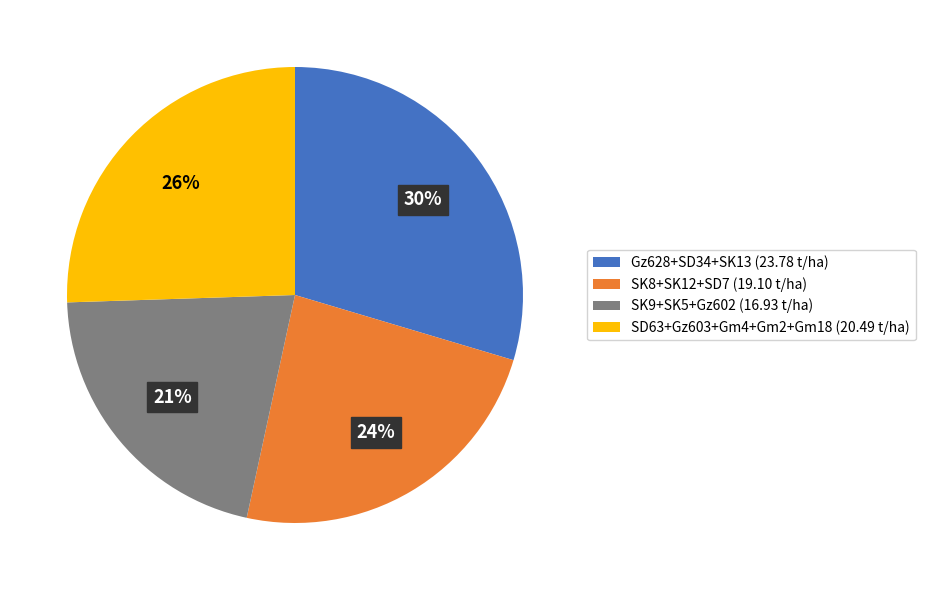

Which category has the biggest portion of the pie?

Gz628+SD34+SK13 (23.78 t/ha)